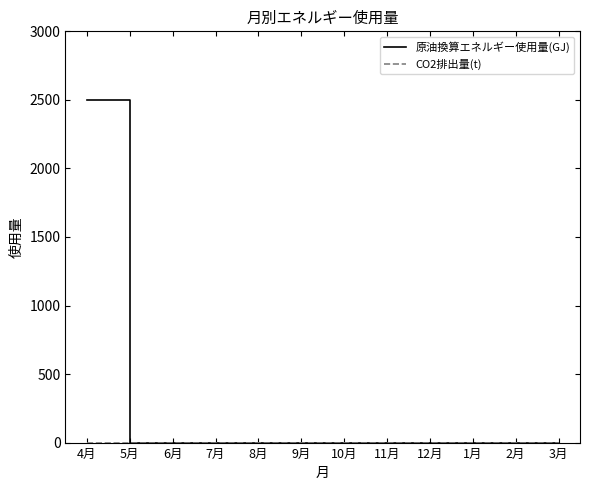

Which series has the widest spread of values?

原油換算エネルギー使用量(GJ)